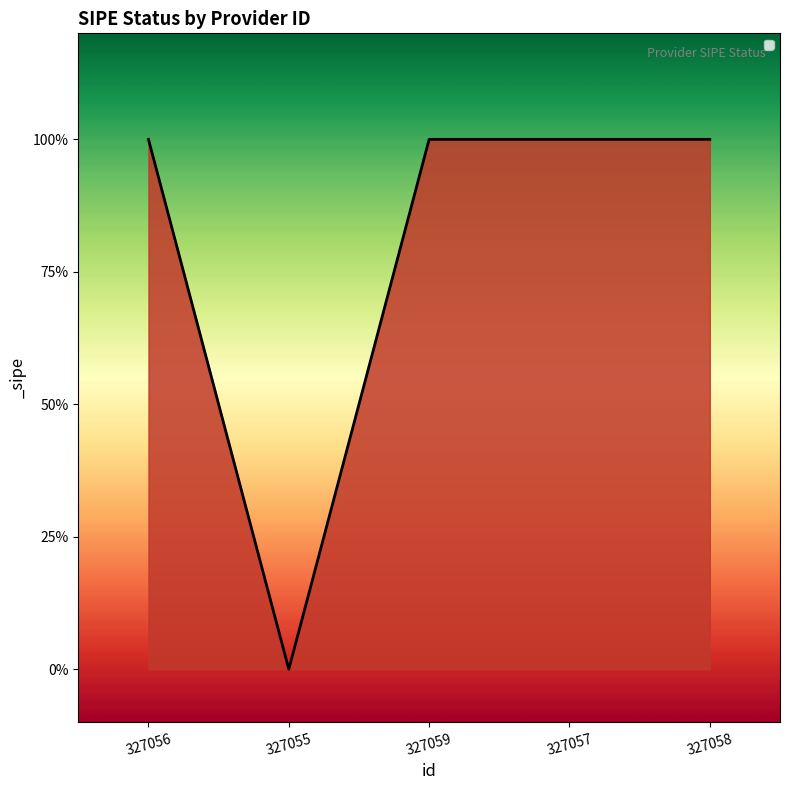

Which label corresponds to the largest value in the chart?

327056